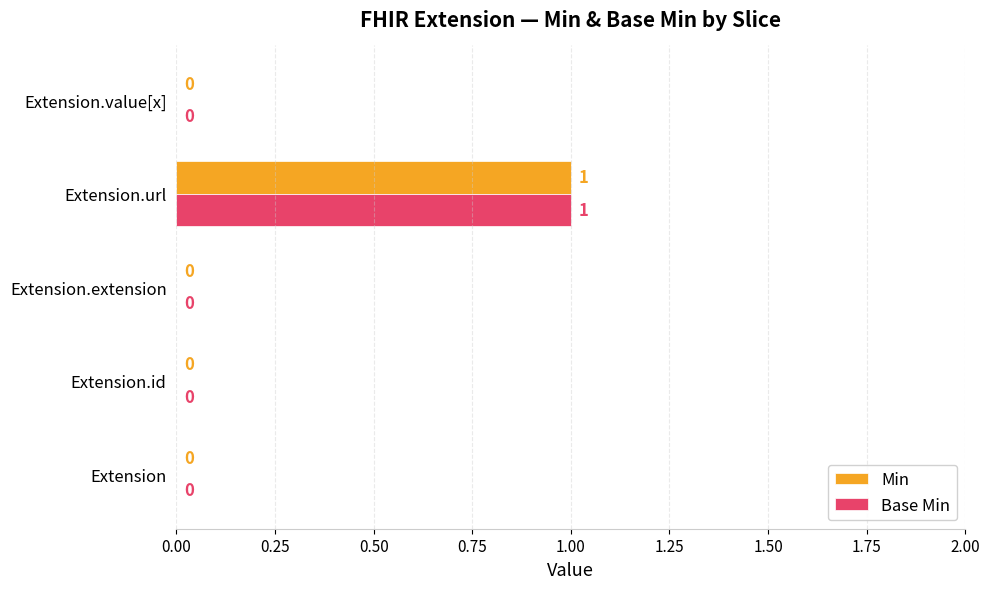

The value of Base Min at Extension.id is 0. True or false?

True